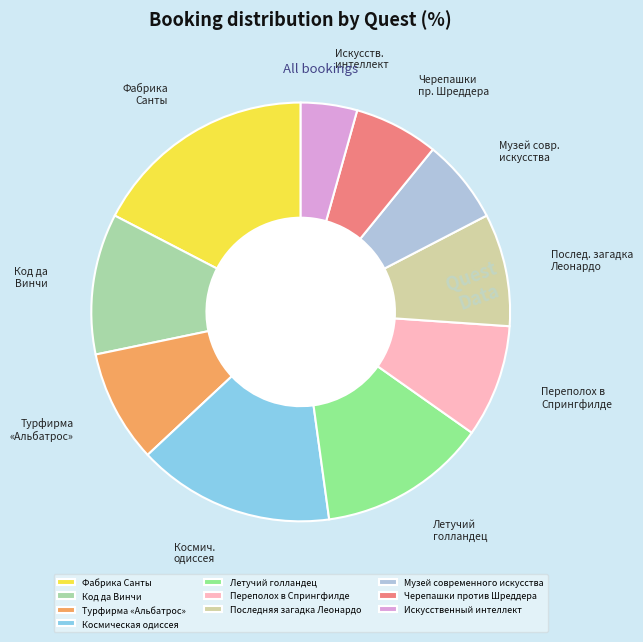

What is the largest slice in the pie chart?

Фабрика Санты